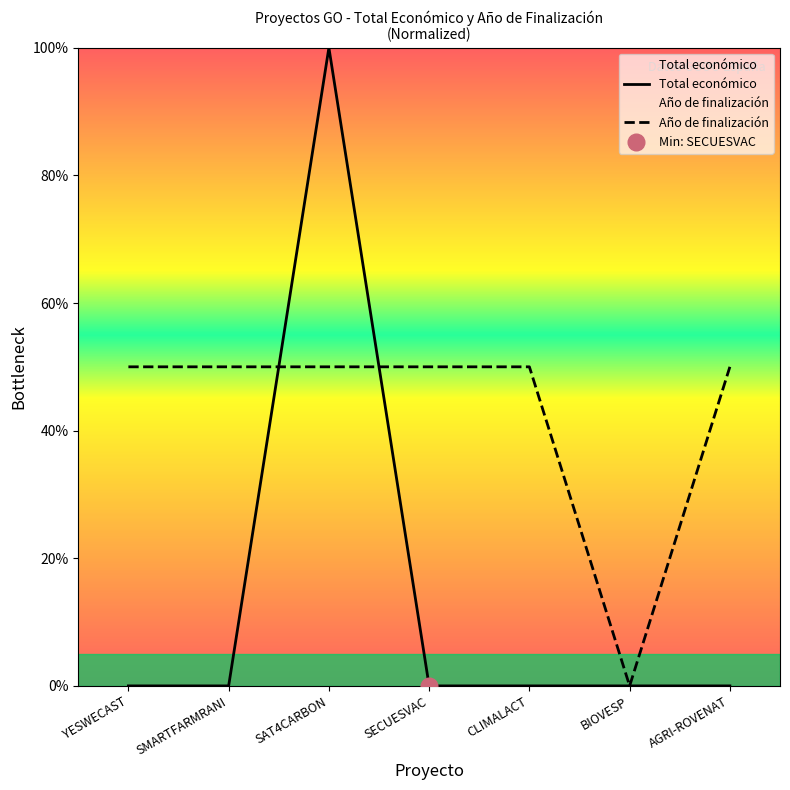

Is the value of Total económico at SECUESVAC greater than the value of Año de finalización at BIOVESP?

Yes